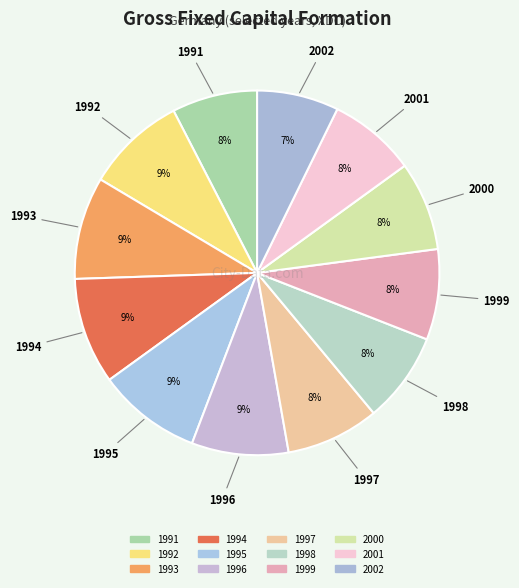

What is the change in value from 1998 to 1999?

+140